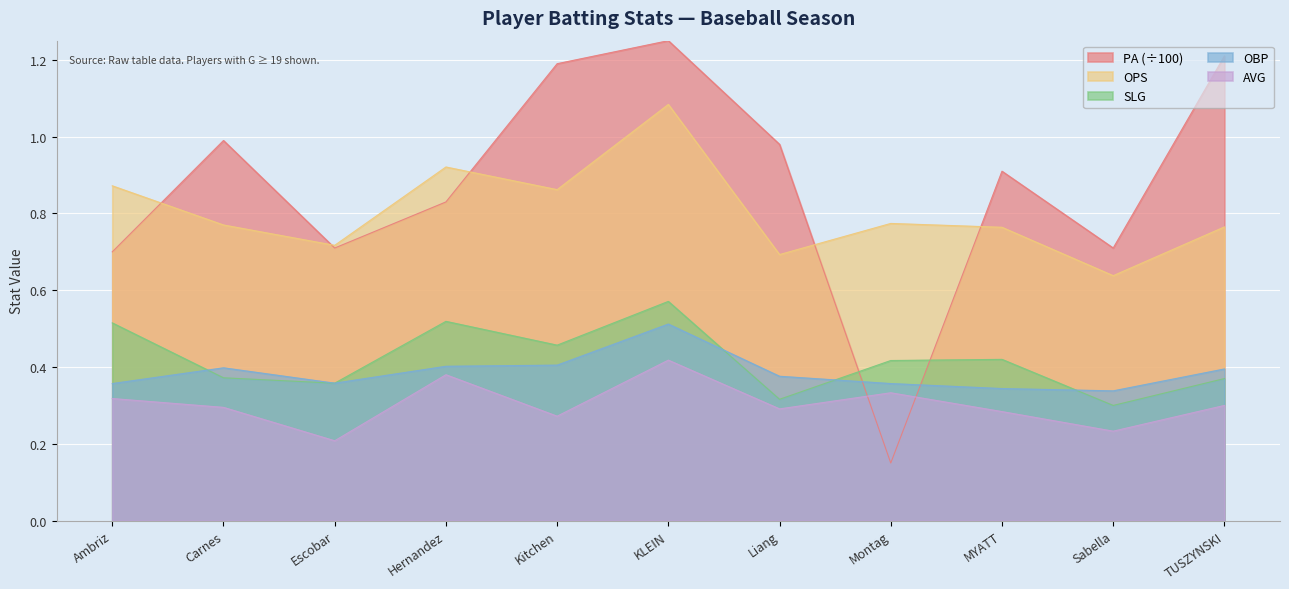

Reading left to right, transcribe all the data shown in this chart.

PA: 0.7	1.0	0.7	0.8	1.2	1.2	1.0	0.1	0.9	0.7	1.2
SLG: 0.5	0.4	0.4	0.5	0.5	0.6	0.3	0.4	0.4	0.3	0.4
OPS: 0.9	0.8	0.7	0.9	0.9	1.1	0.7	0.8	0.8	0.6	0.8
AVG: 0.3	0.3	0.2	0.4	0.3	0.4	0.3	0.3	0.3	0.2	0.3
OBP: 0.4	0.4	0.4	0.4	0.4	0.5	0.4	0.4	0.3	0.3	0.4